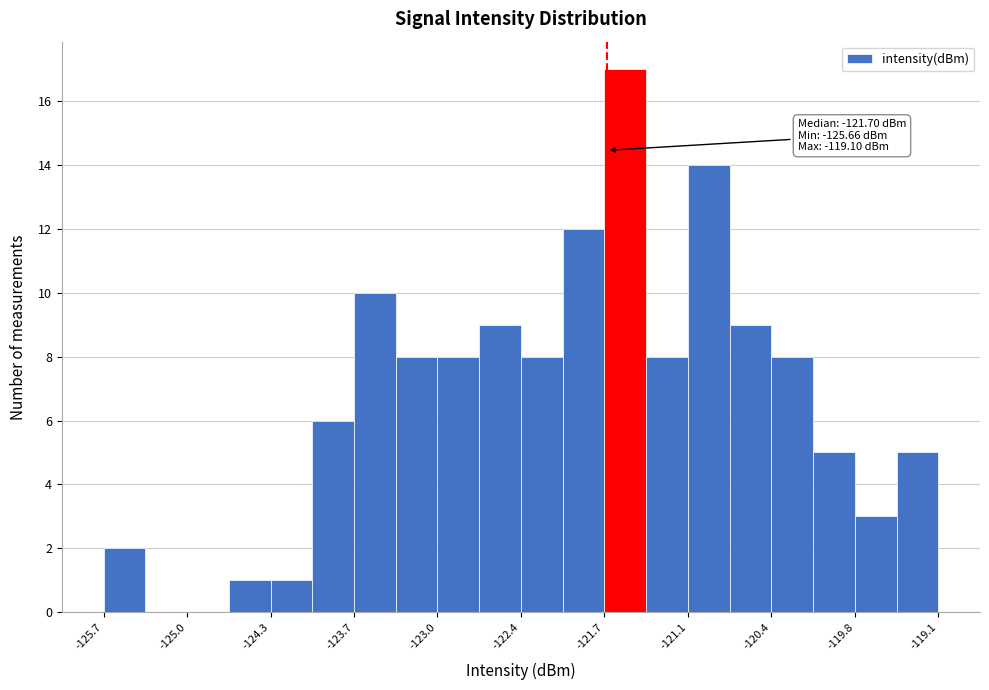

Around what value on the x-axis is the tallest bar? Give the approximate position of its centre, as read against the axis.

-121.6